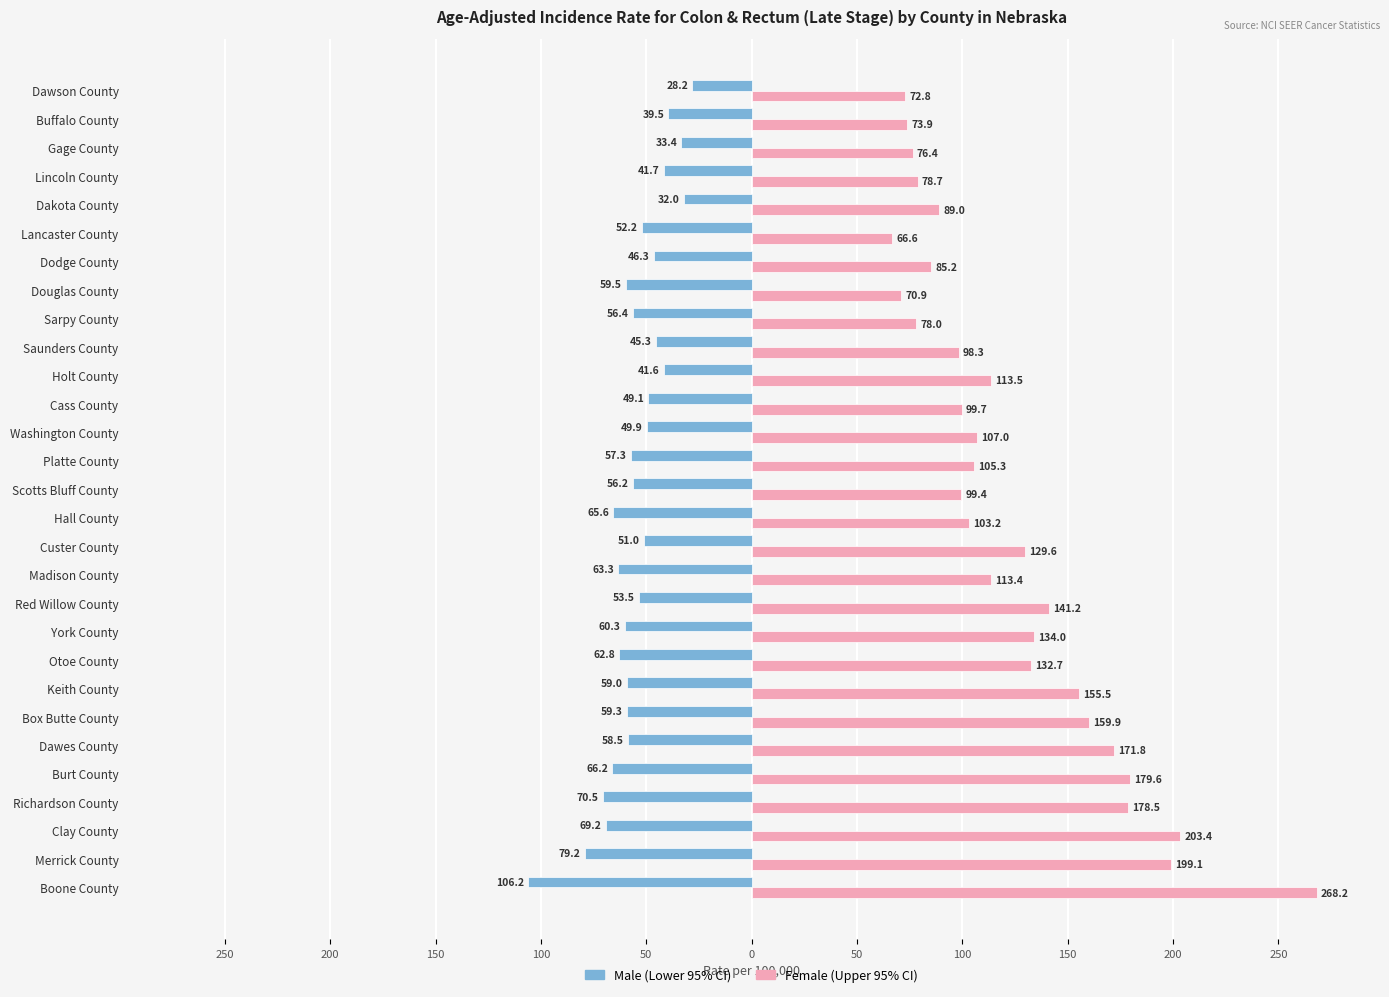

What are all the series names shown in the legend?

Male (Lower 95% CI), Female (Upper 95% CI)